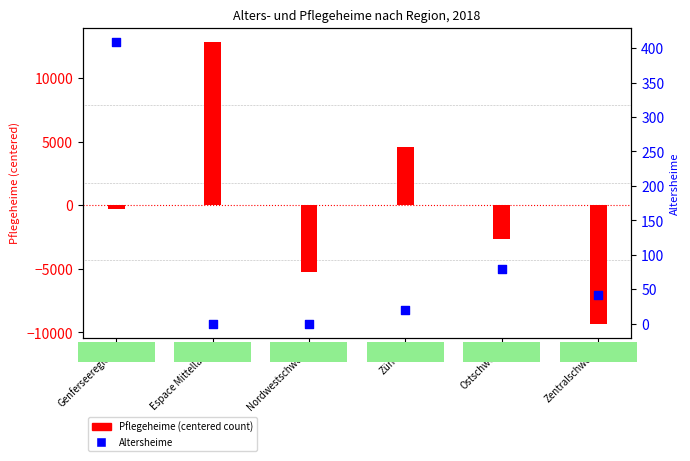

Which series reaches the minimum Y coordinate?

Pflegeheime (centered)